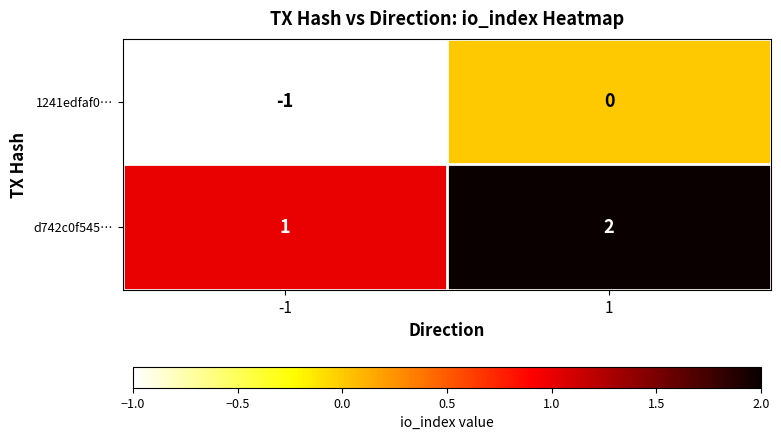

Is it true that 1241edfaf0… equals 1 at 1?

False